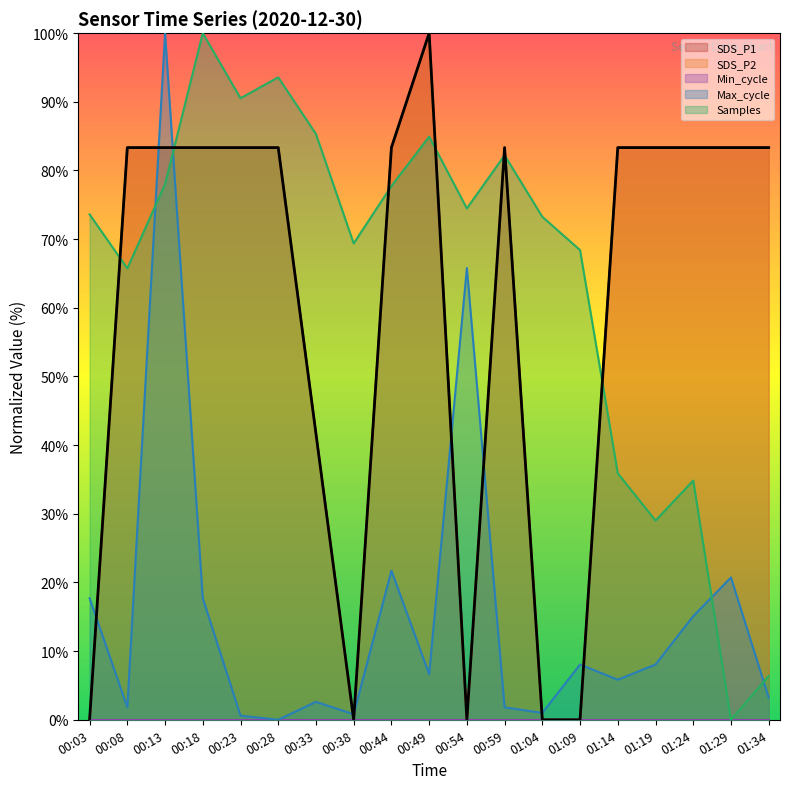

Between 00:59 and 00:38, which is larger?

00:59